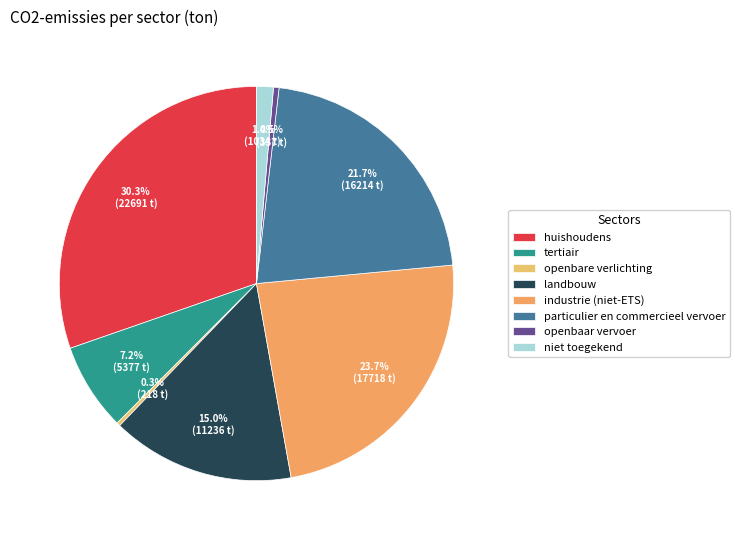

What is the change in value from landbouw to industrie (niet-ETS)?

+6482.5